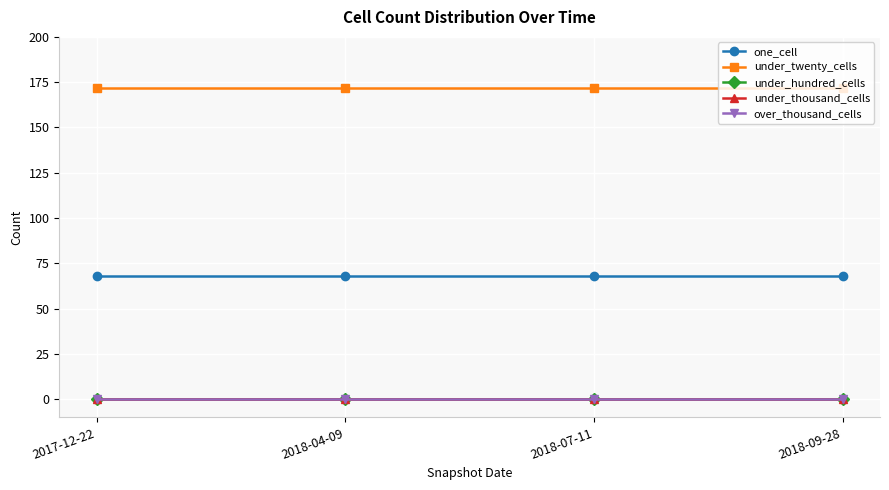

How many lines are shown in the chart?

5